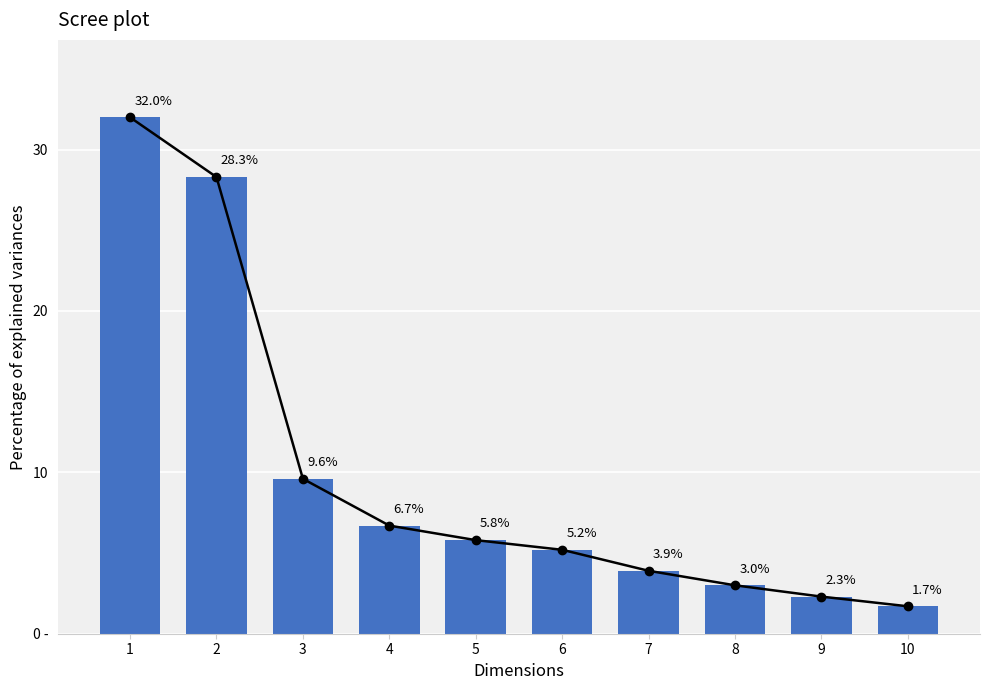

Reading right to left, list all the values displayed in this chart.

1.7	2.3	3.0	3.9	5.2	5.8	6.7	9.6	28.3	32.0